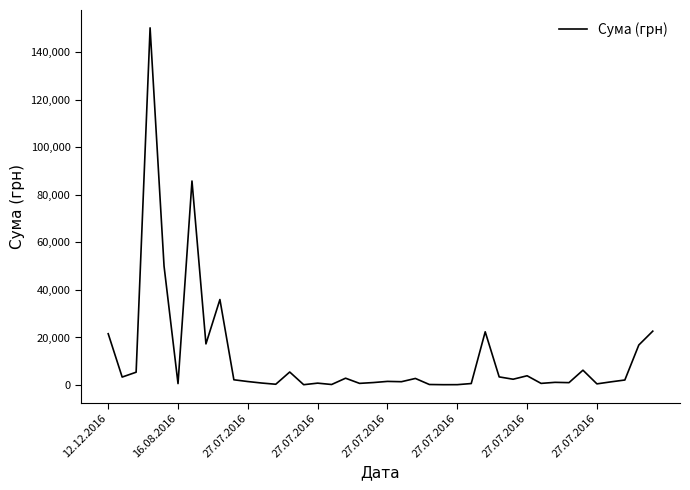

What is the maximum value shown in the chart?

150216.7